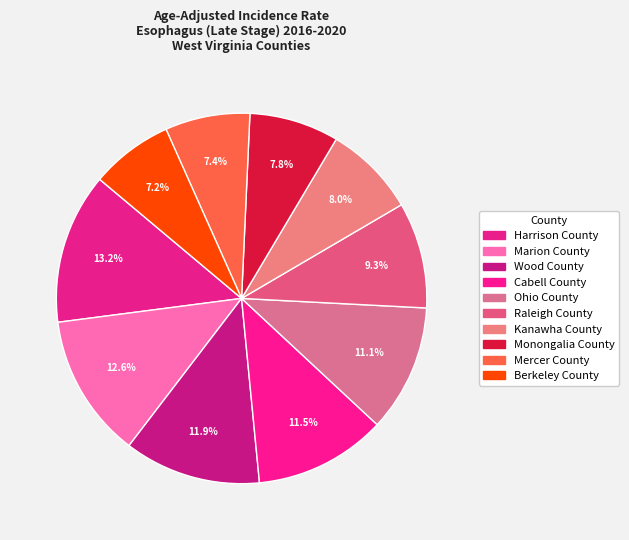

Is there a majority slice in this chart?

No